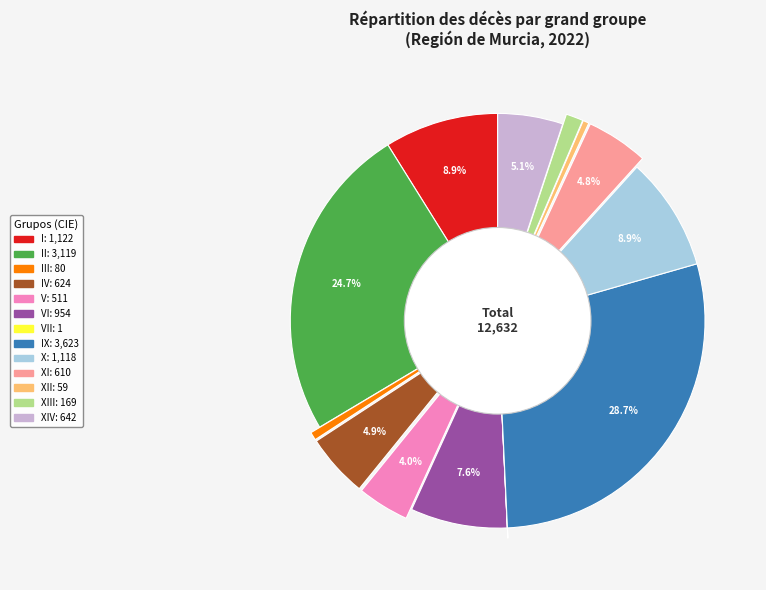

Is there a majority slice in this chart?

No